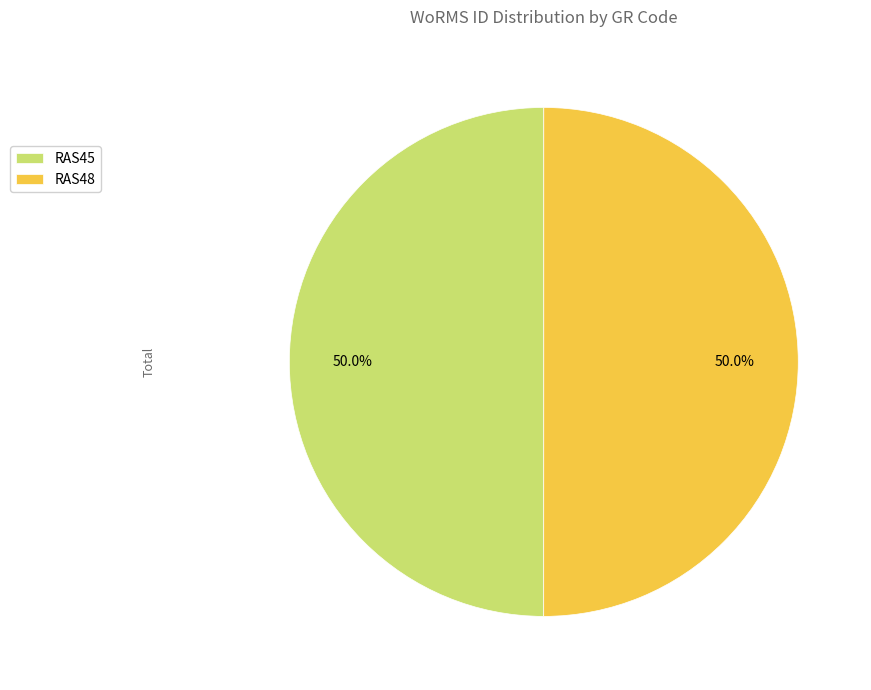

To the nearest percent, what percentage of the pie is RAS45?

50%